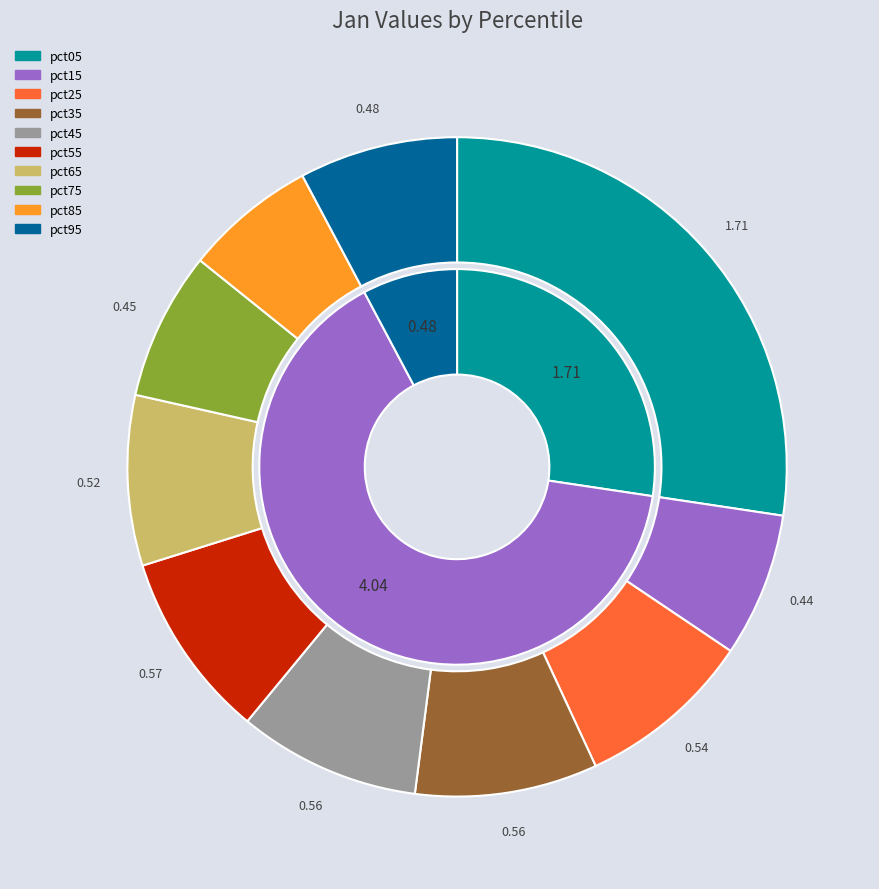

What percentage is the pct45 slice, to the nearest percent?

9%